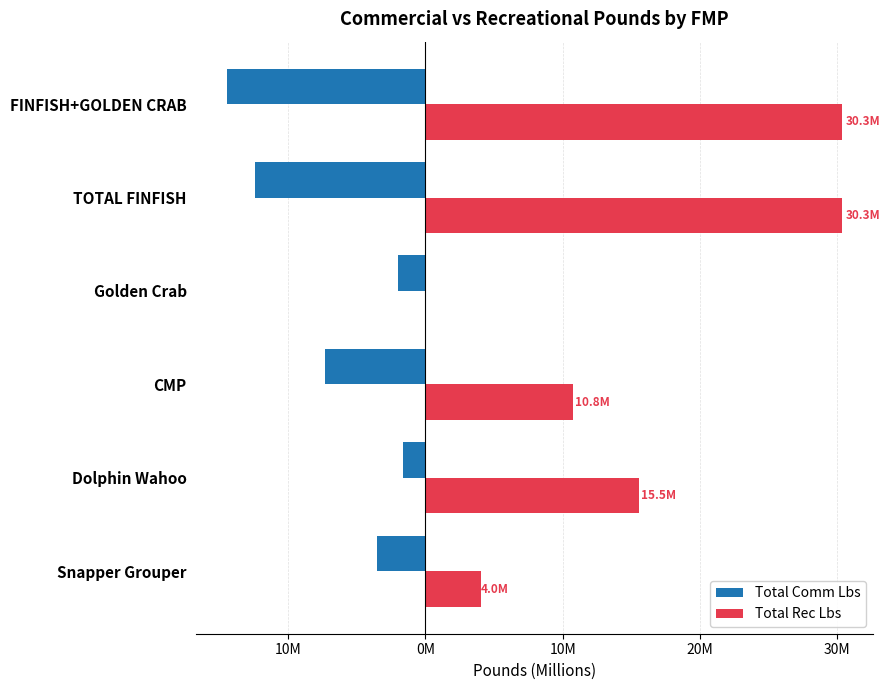

What are all the series names shown in the legend?

Total Comm Lbs, Total Rec Lbs